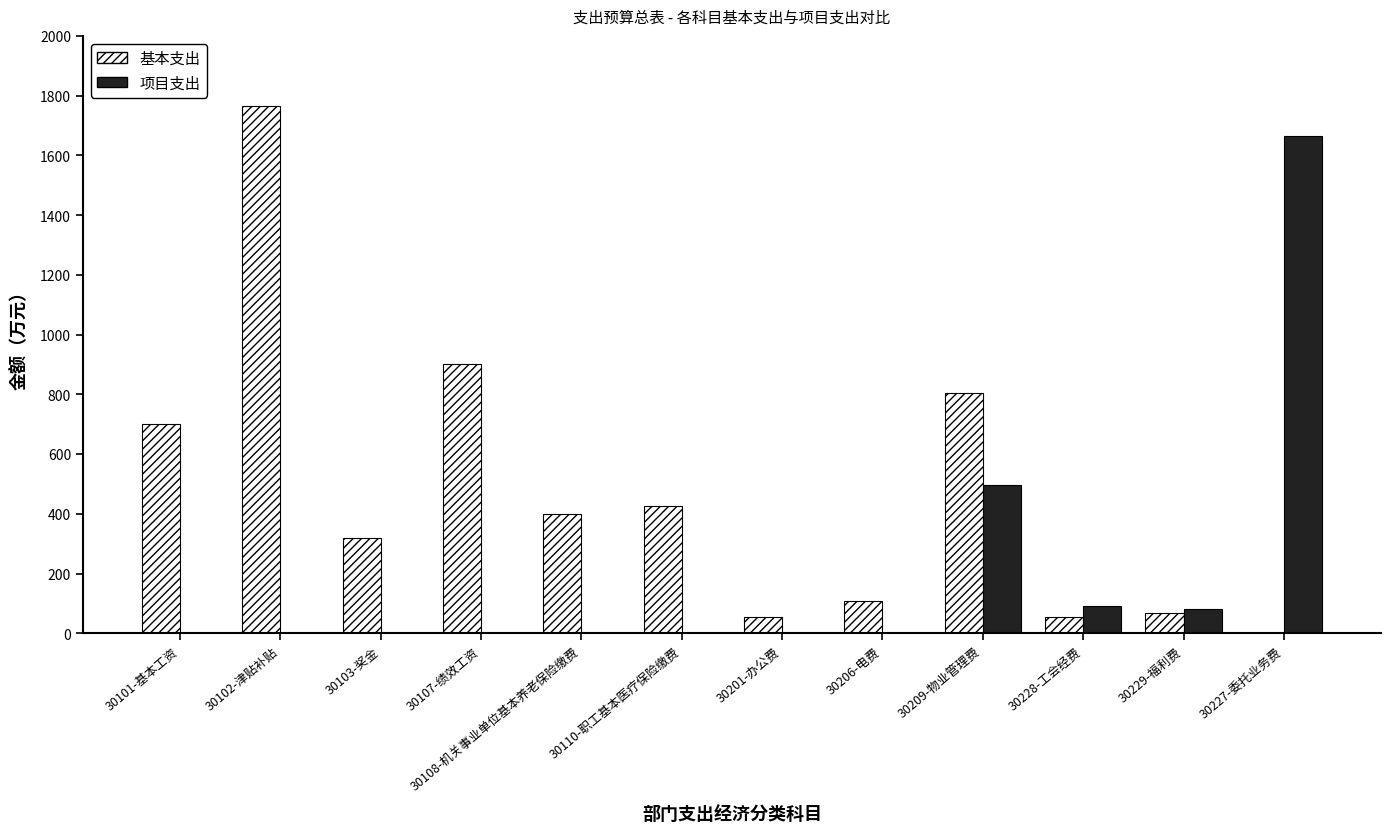

Between 30102-津贴补贴 and 30108-机关事业单位基本养老保险缴费, which series saw the biggest shift?

基本支出